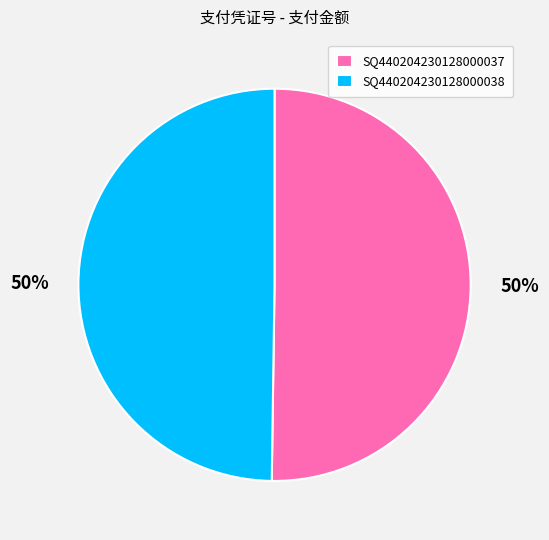

How many segments does this pie chart have?

2